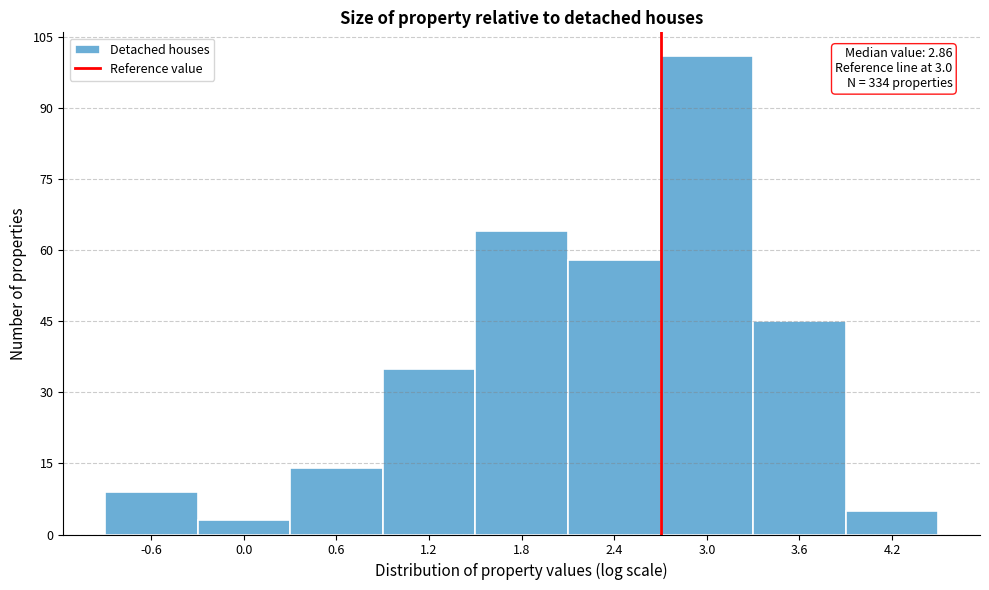

Reading left to right, what are all the values shown in this chart?

-0.6=9	0.0=3	0.6=14	1.2=35	1.8=64	2.4=58	3.0=101	3.6=45	4.2=5